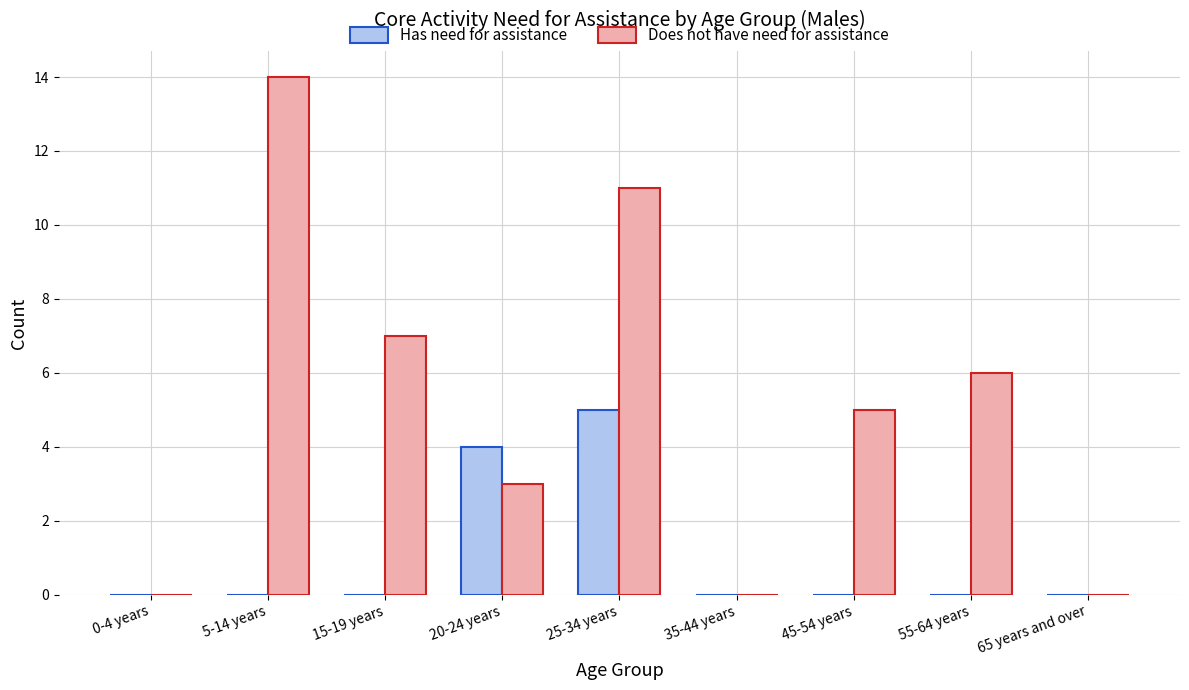

Does the chart contain stacked bars?

No